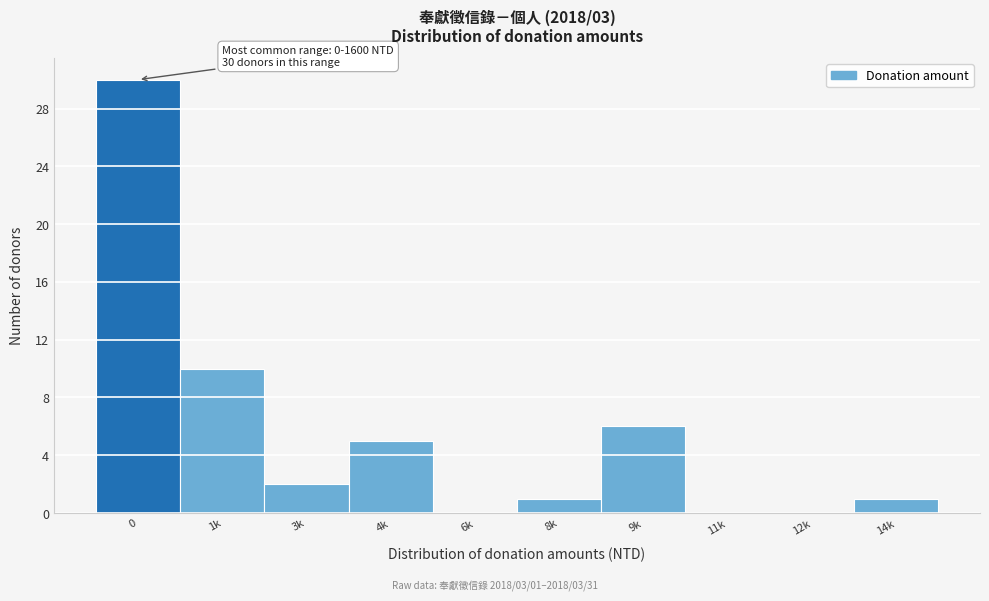

Reading left to right, transcribe all the data shown in this chart.

0=30	1k=10	3k=2	4k=5	6k=0	8k=1	9k=6	11k=0	12k=0	14k=1